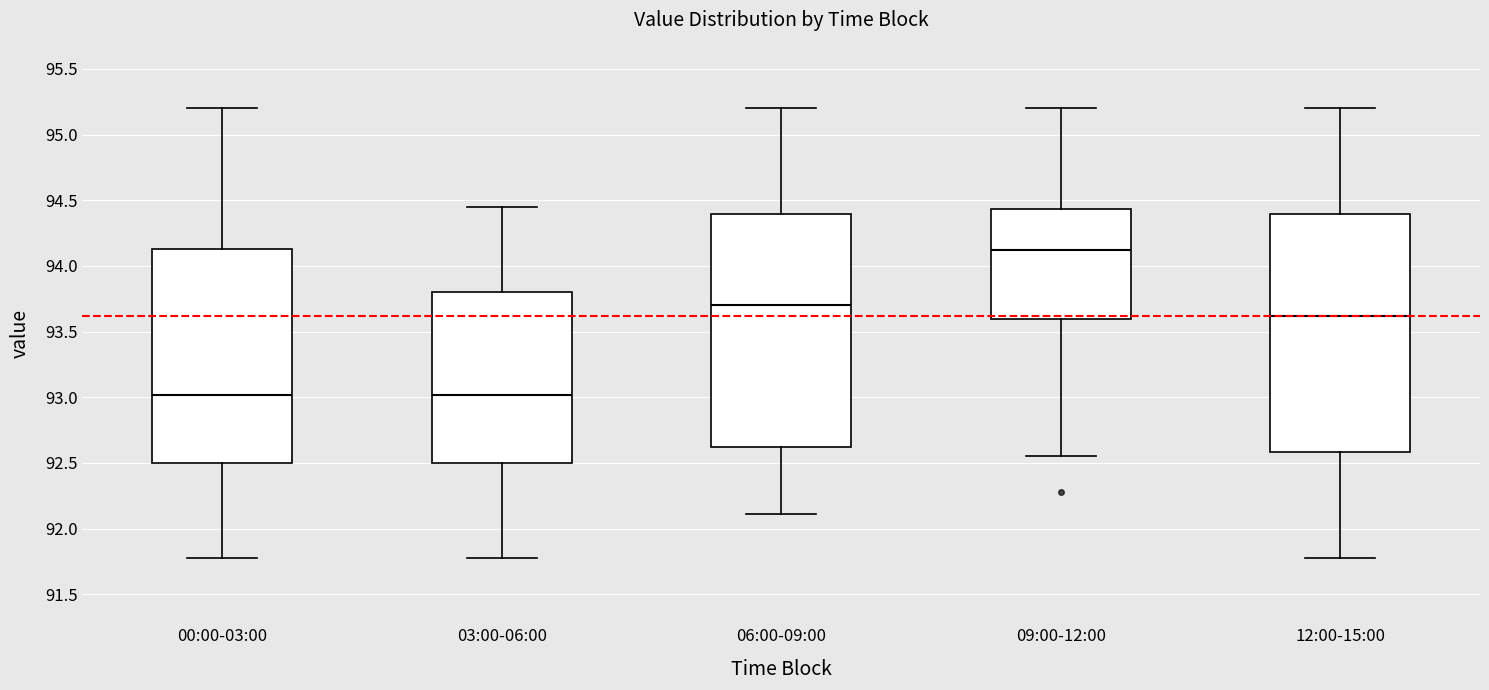

Reading left to right, transcribe this box plot: for each box, give where its median line is, the range the box spans, and where its two whiskers end, as read against the y-axis. The values are not printed on the chart, so give them approximately, as read against the axis.

00:00-03:00: median 93.00, box 92.50 to 94.15, whiskers 91.80 to 95.20
03:00-06:00: median 93.00, box 92.50 to 93.80, whiskers 91.80 to 94.45
06:00-09:00: median 93.70, box 92.60 to 94.40, whiskers 92.10 to 95.20
09:00-12:00: median 94.10, box 93.60 to 94.45, whiskers 92.55 to 95.20
12:00-15:00: median 93.60, box 92.60 to 94.40, whiskers 91.80 to 95.20